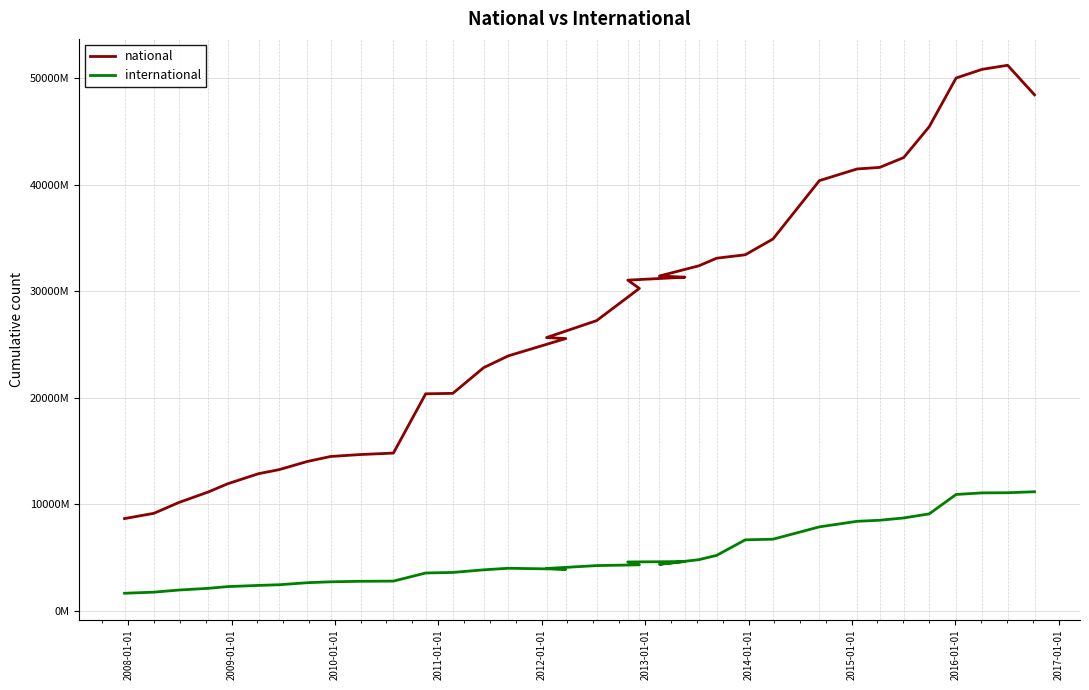

True or false: international and national cross at least once.

False